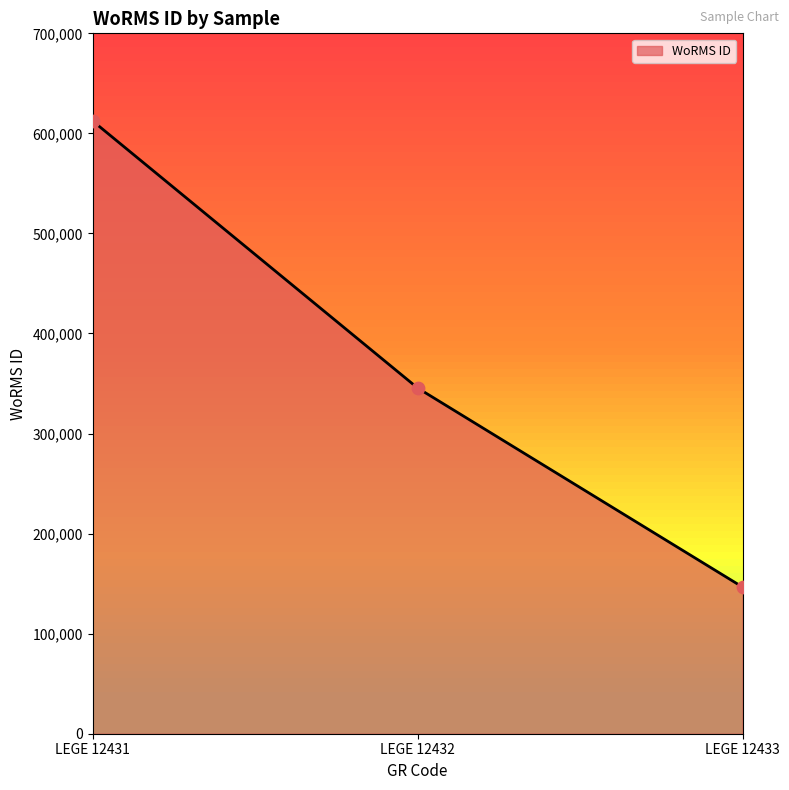

What is the change in value from LEGE 12431 to LEGE 12432?

-266904